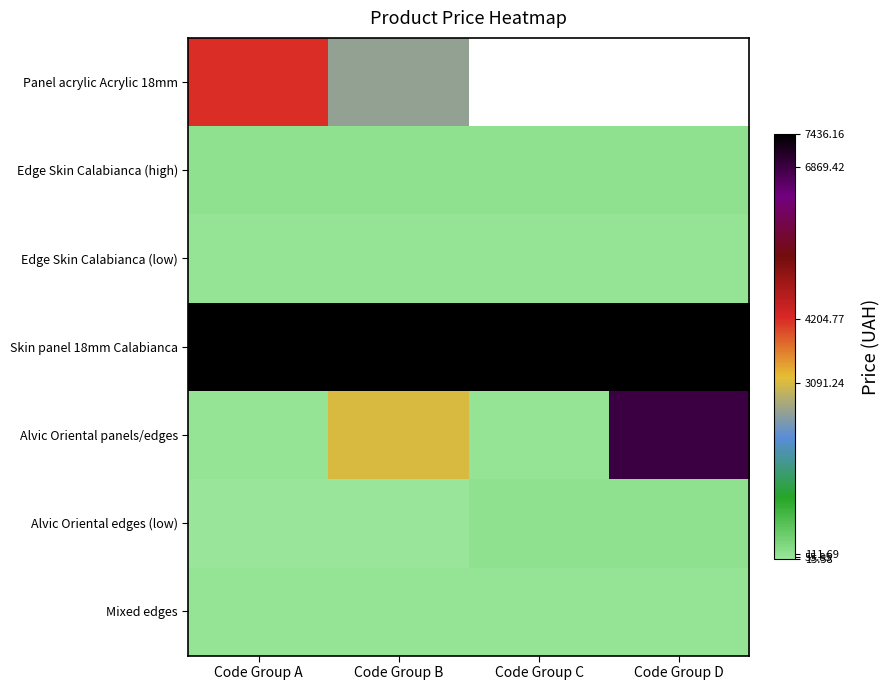

Where does the Mixed edges series first go above 59?

Code Group C